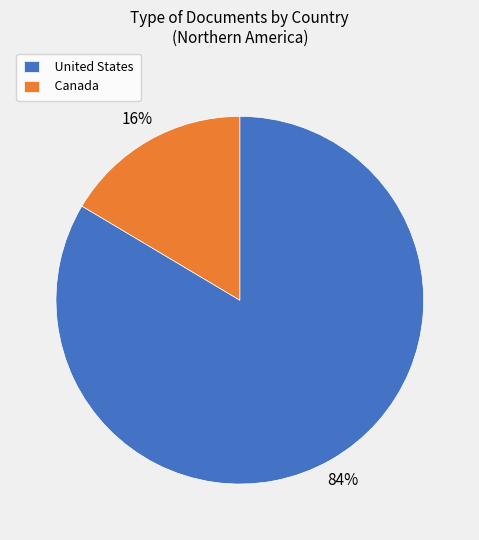

Rank the categories by value from lowest to highest.

Canada, United States